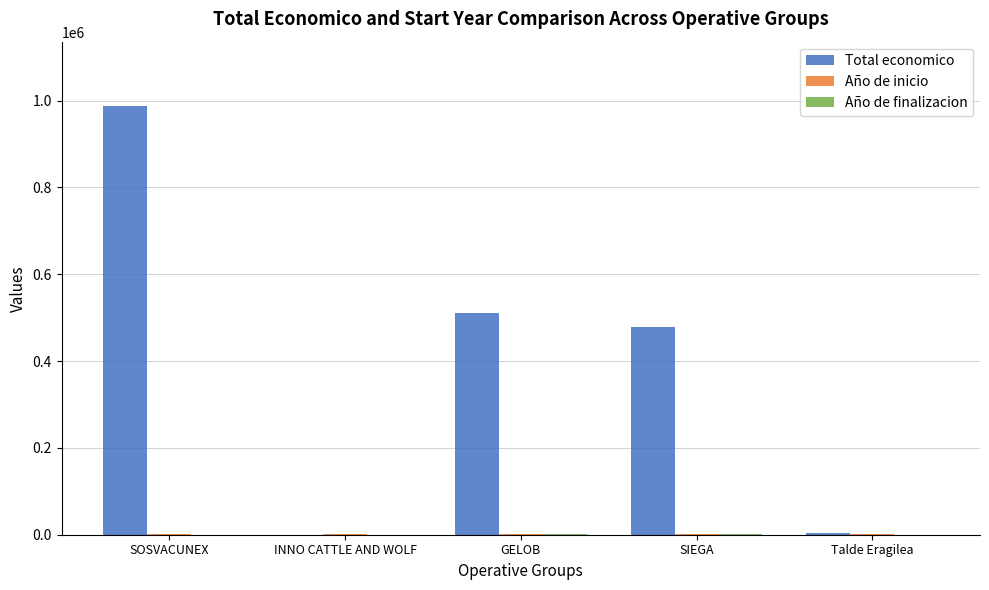

Are the bars grouped side by side (vs. stacked)?

Yes